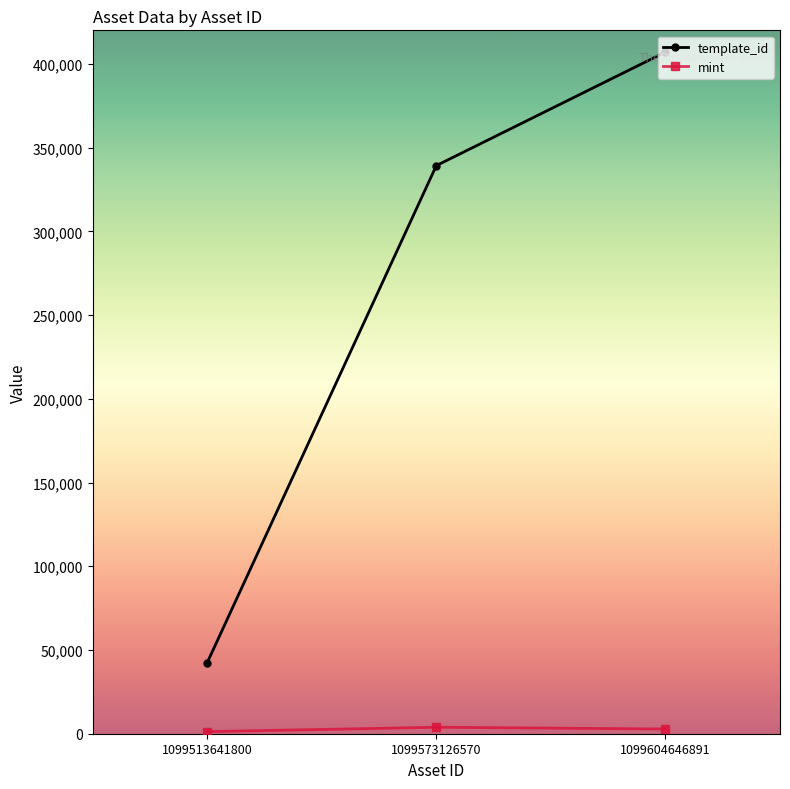

What is the difference between the template_id values at 1099573126570 and 1099604646891?

67804